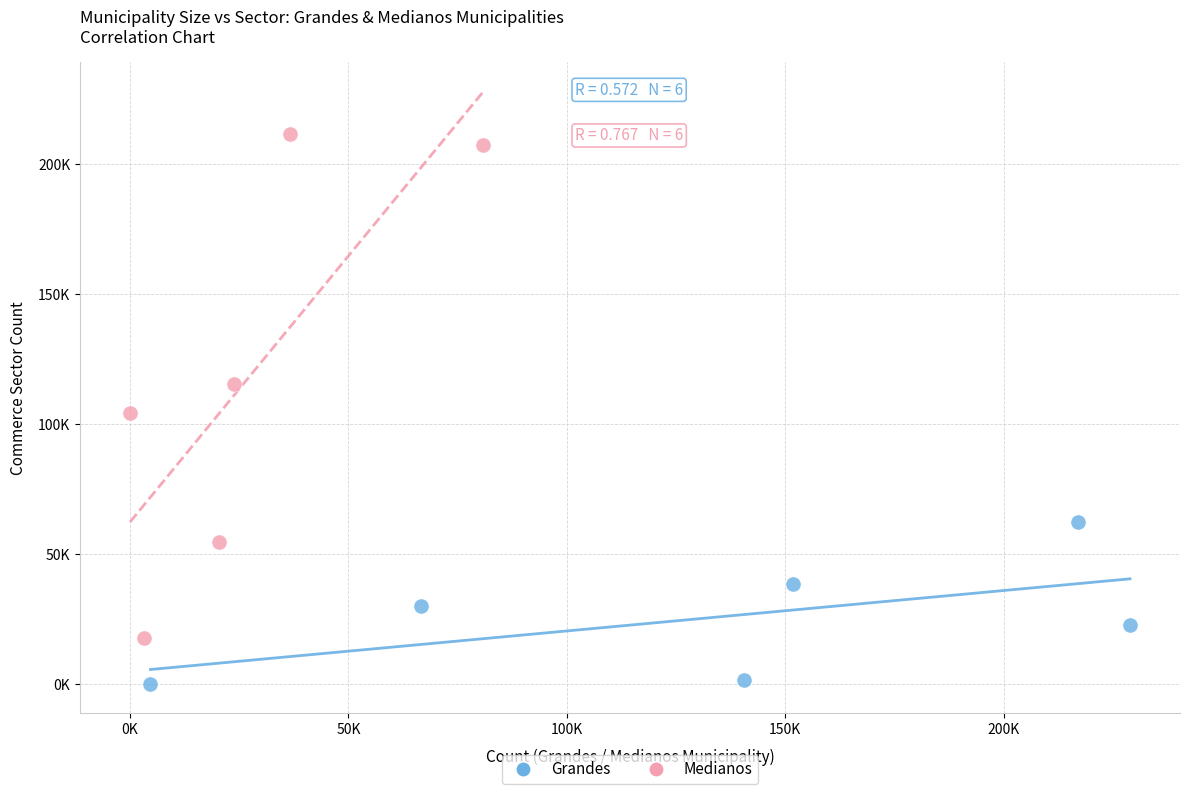

Which series has the largest Y range (max minus min)?

Medianos